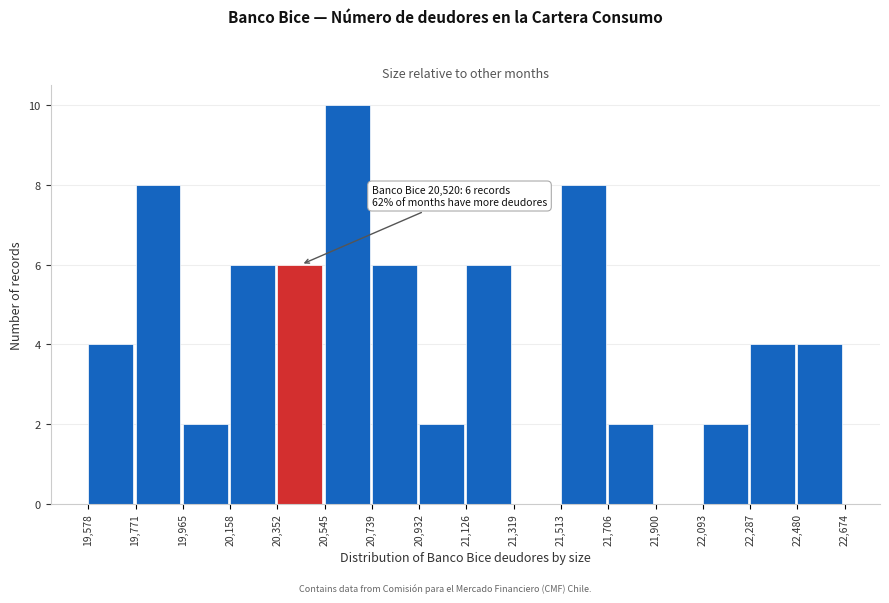

Which range on the x-axis has the tallest bar?

20,545 to 20,739